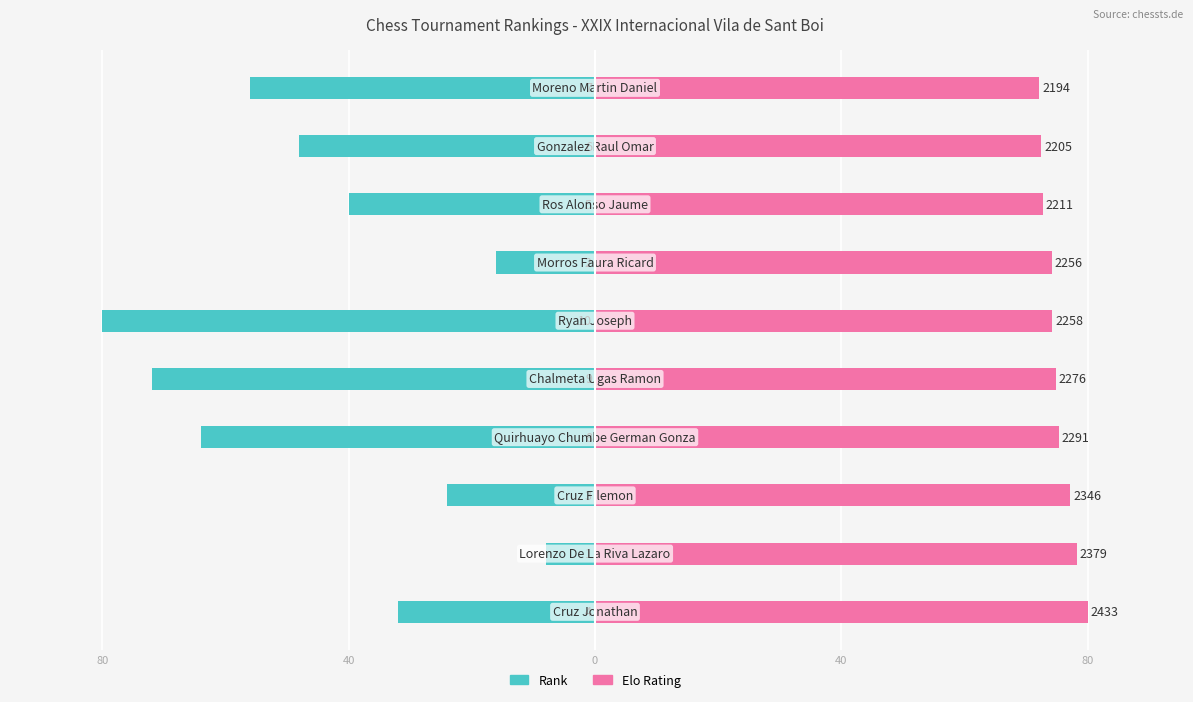

Rank the series by their maximum value, from lowest to highest.

Rank, Elo Rating